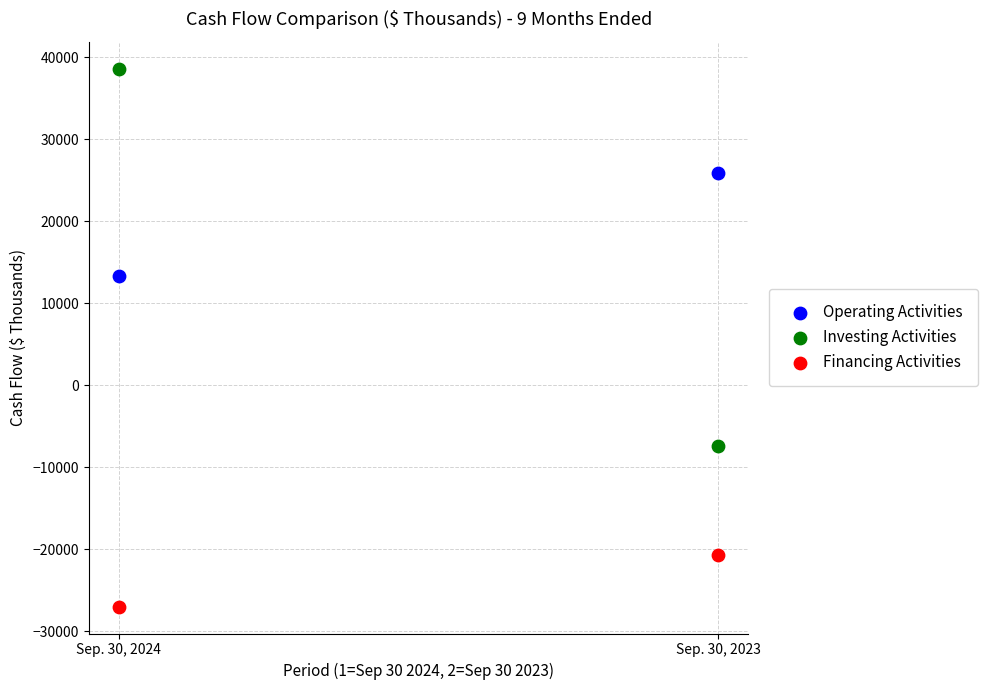

Across all data points, what is the average Y value?

3794